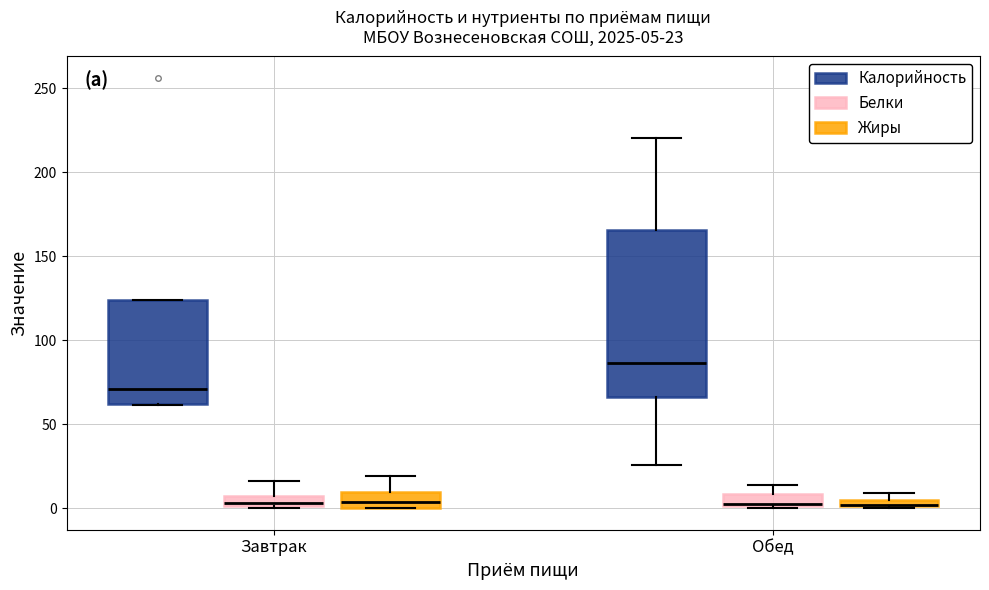

Comparing the boxes themselves (not the whiskers), which one is the tallest?

Обед (Калорийность)